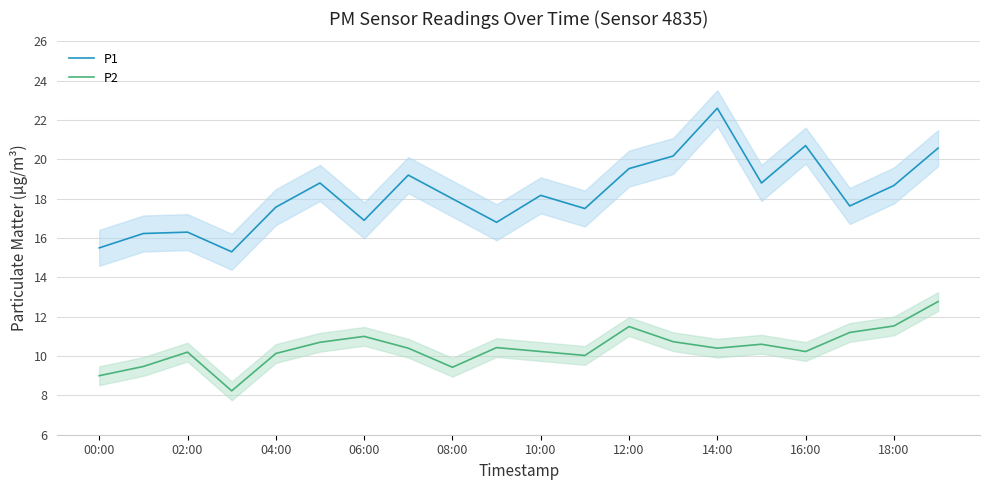

At how many categories does at least one series exceed 19?

6